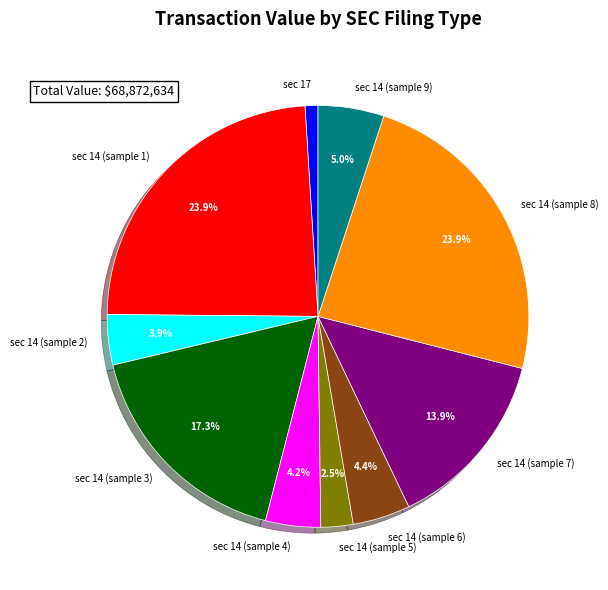

Which has a higher value, sec 14 (sample 7) or sec 14 (sample 4)?

sec 14 (sample 7)